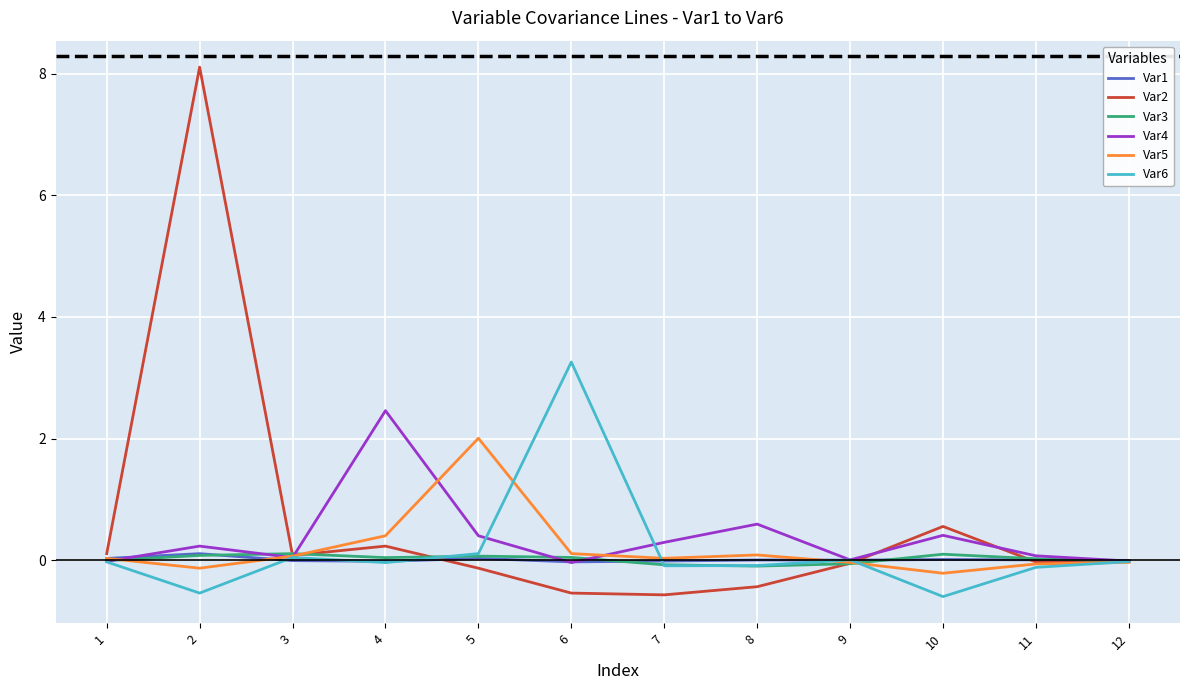

What are all the series names shown in the legend?

Var1, Var2, Var3, Var4, Var5, Var6